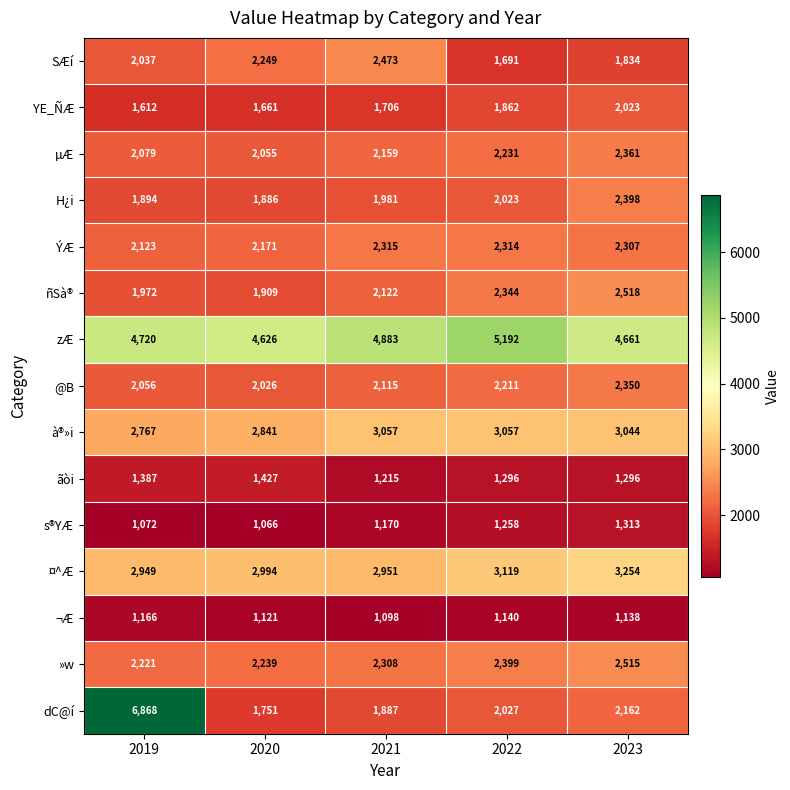

Is the value of ¬Æ at 2021 greater than the value of µÆ at 2019?

No